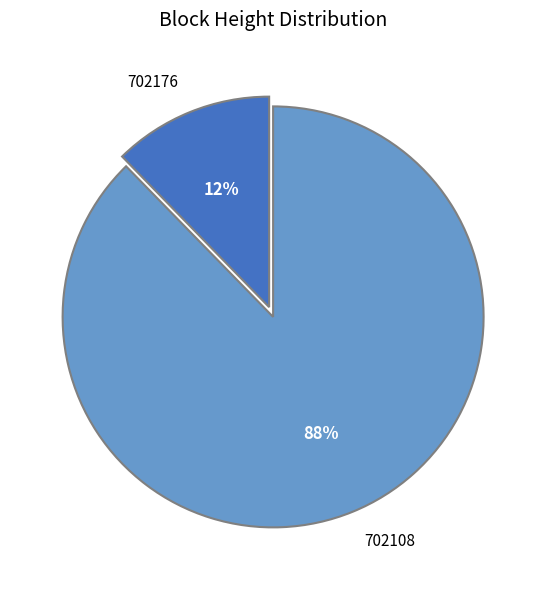

What percentage is the 702108 slice, to the nearest percent?

88%